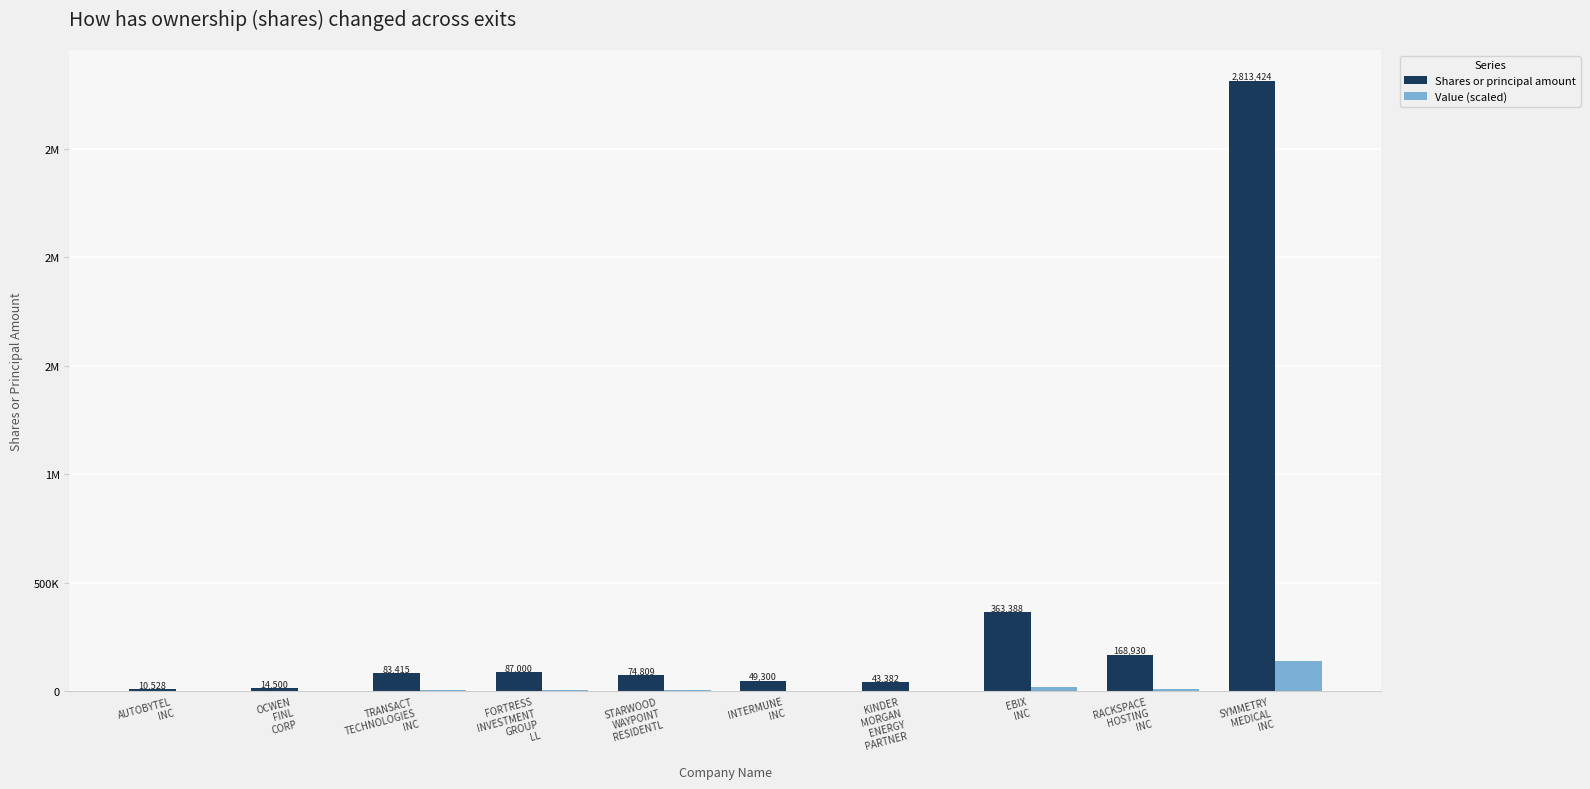

Does the chart contain stacked bars?

No